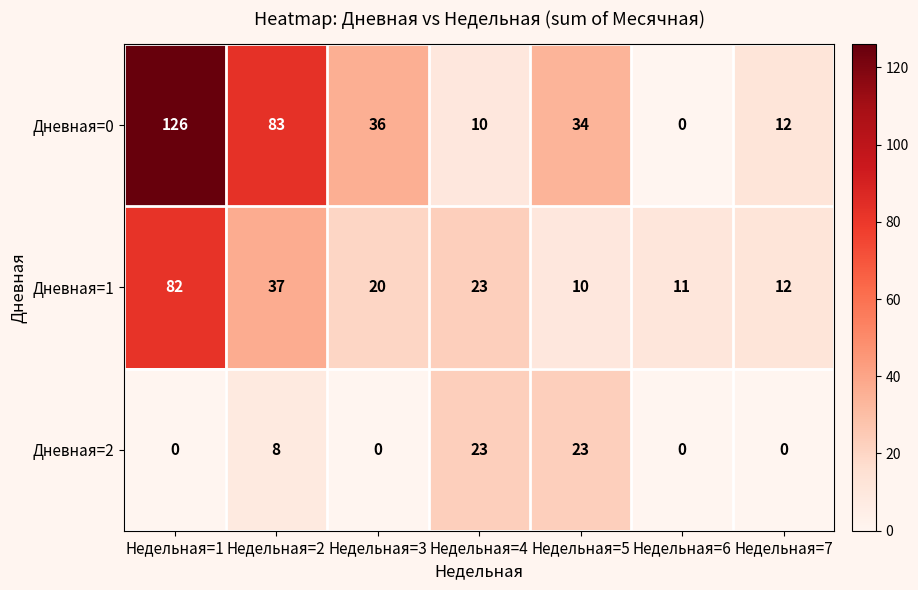

What is the sum of all Дневная=2 values?

54